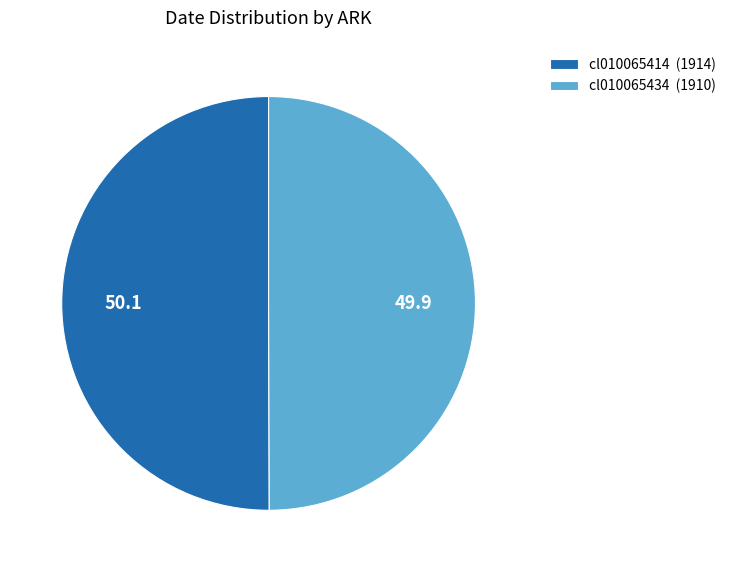

How many segments does this pie chart have?

2